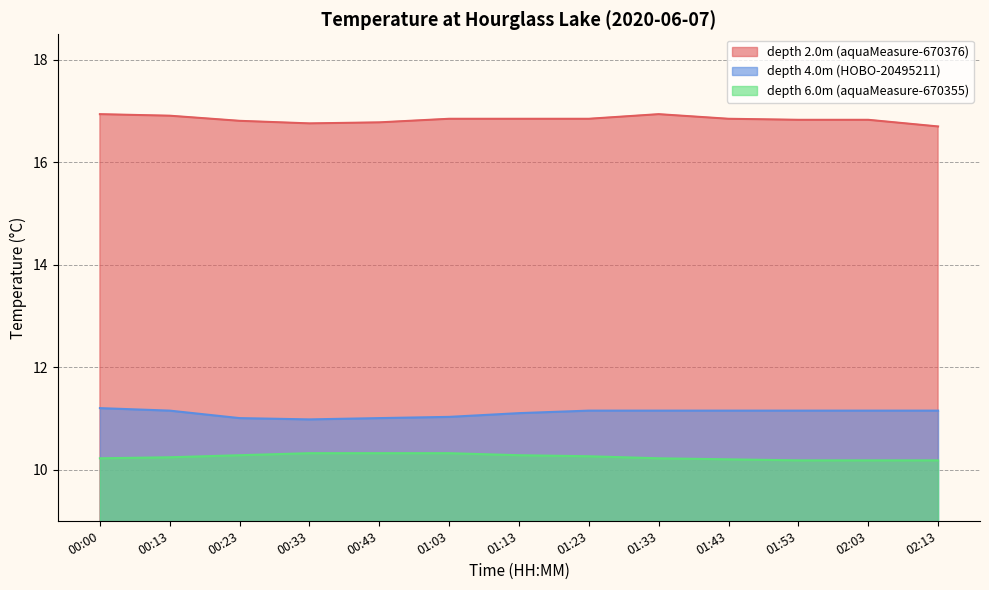

How many interior local valleys does the depth 4.0m (HOBO-20495211) series have?

1